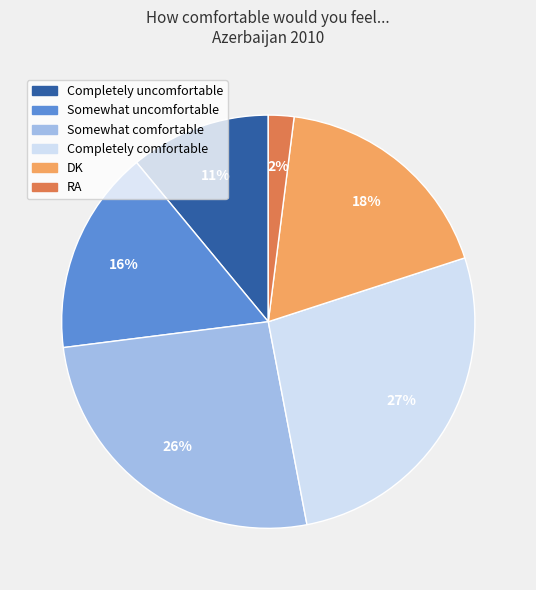

To the nearest percent, what percentage of the pie is Completely uncomfortable?

11%